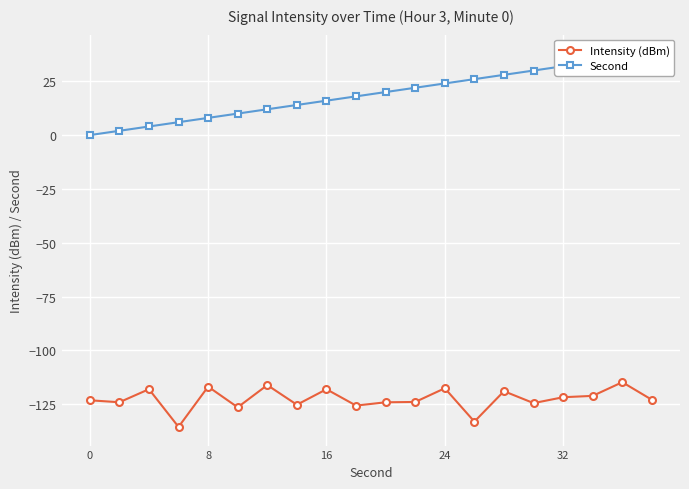

What is the minimum value for Intensity (dBm)?

-135.6